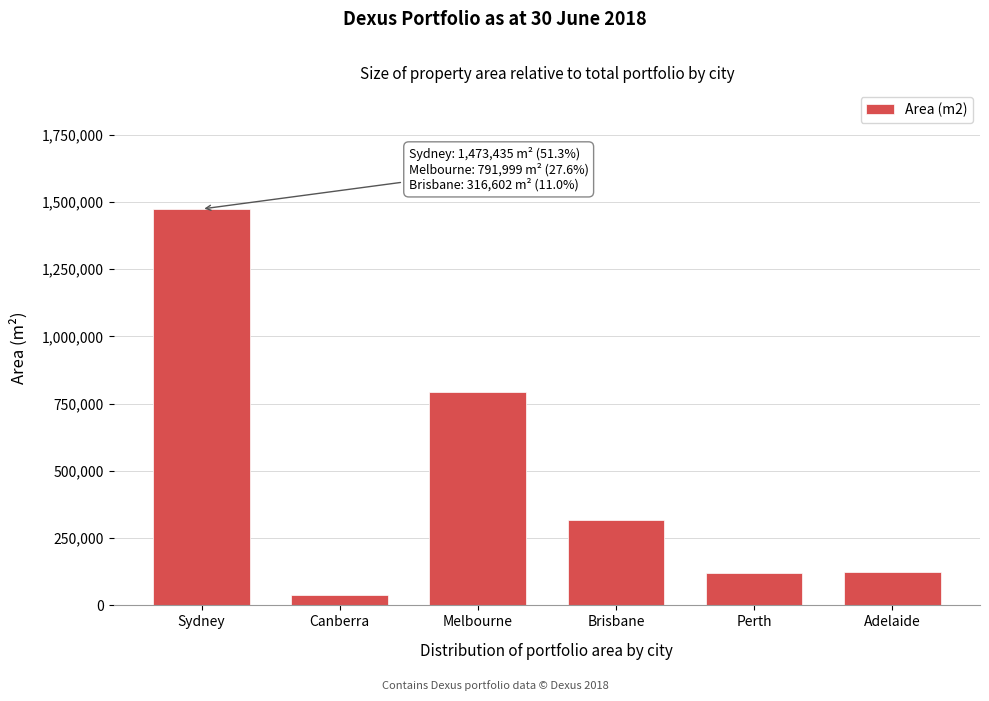

True or false: the data shows 1384542.1 at Melbourne.

False